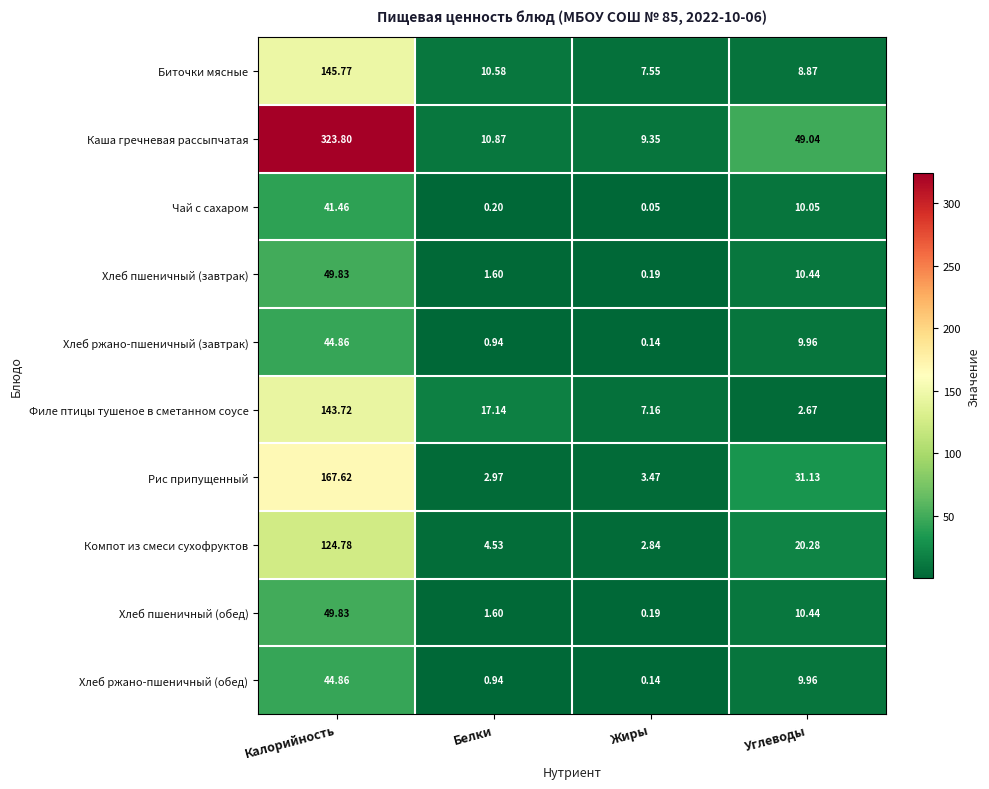

What is the spread (max minus min) of values at Углеводы?

46.4